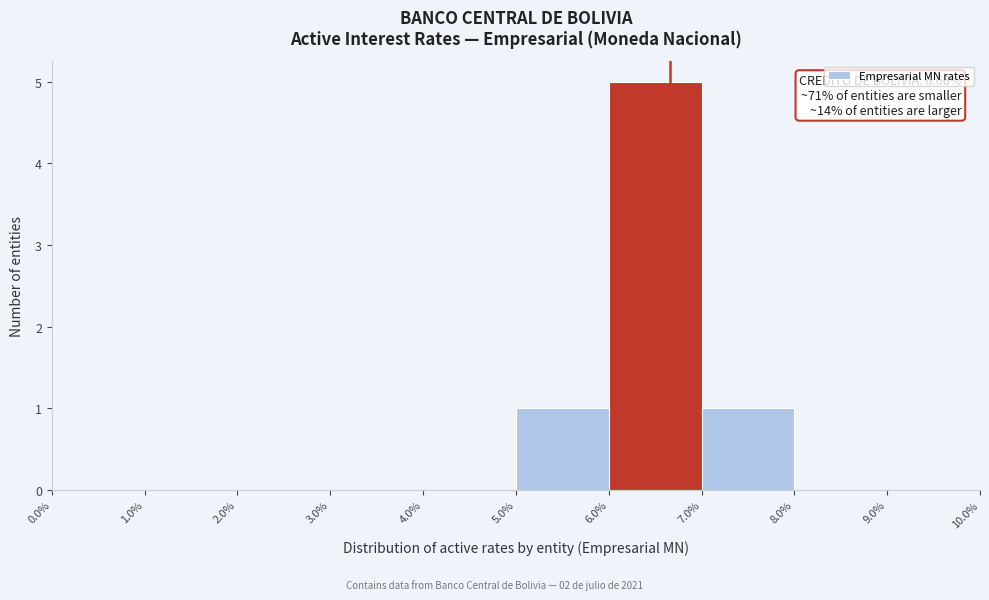

Over which range of the x-axis is the bar tallest?

6.0% to 7.0%